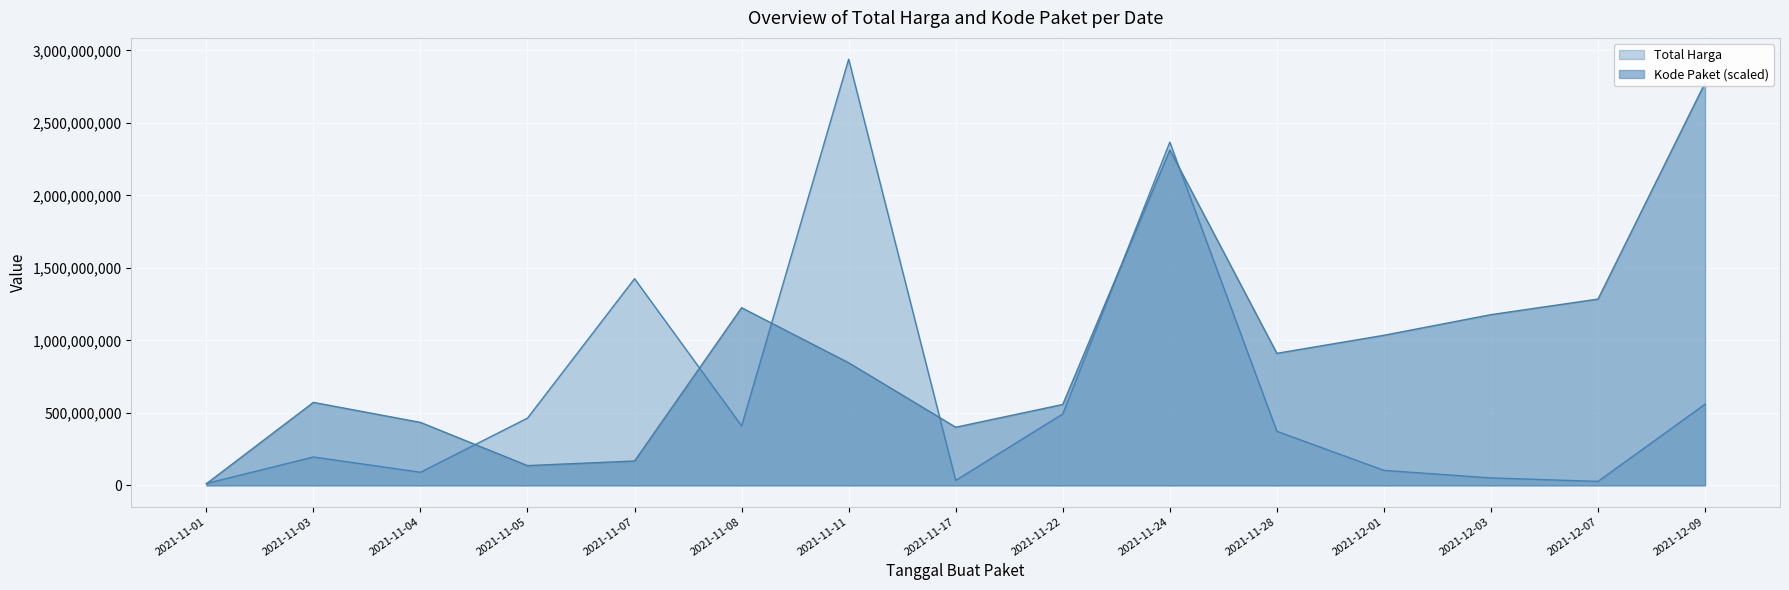

Between 2021-11-17 and 2021-11-07, which is larger?

2021-11-07